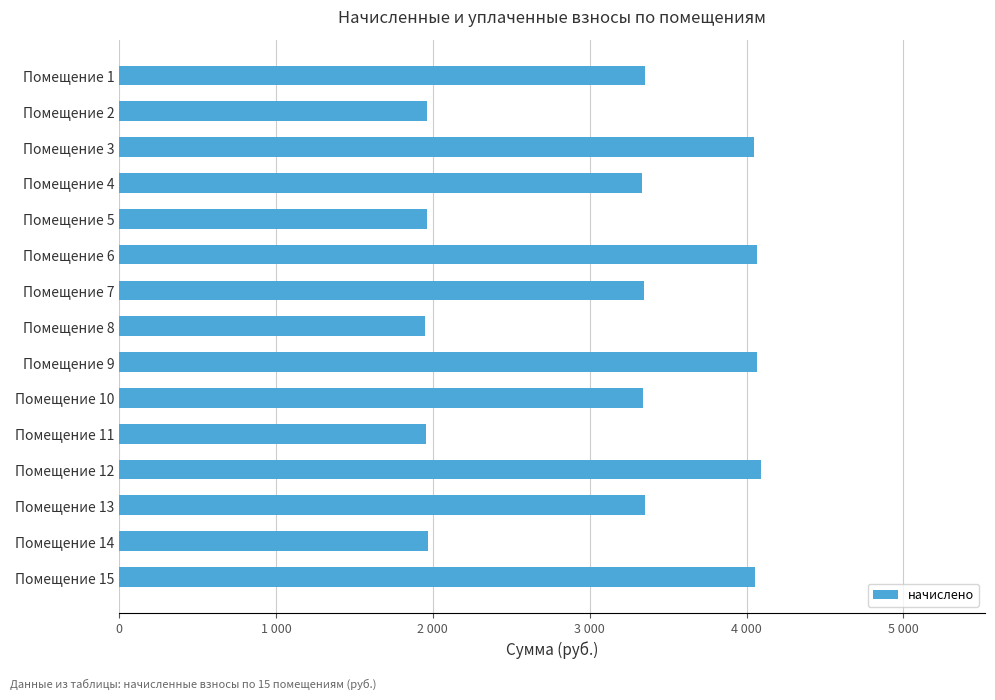

What is the difference between the maximum and second lowest values?

2131.2